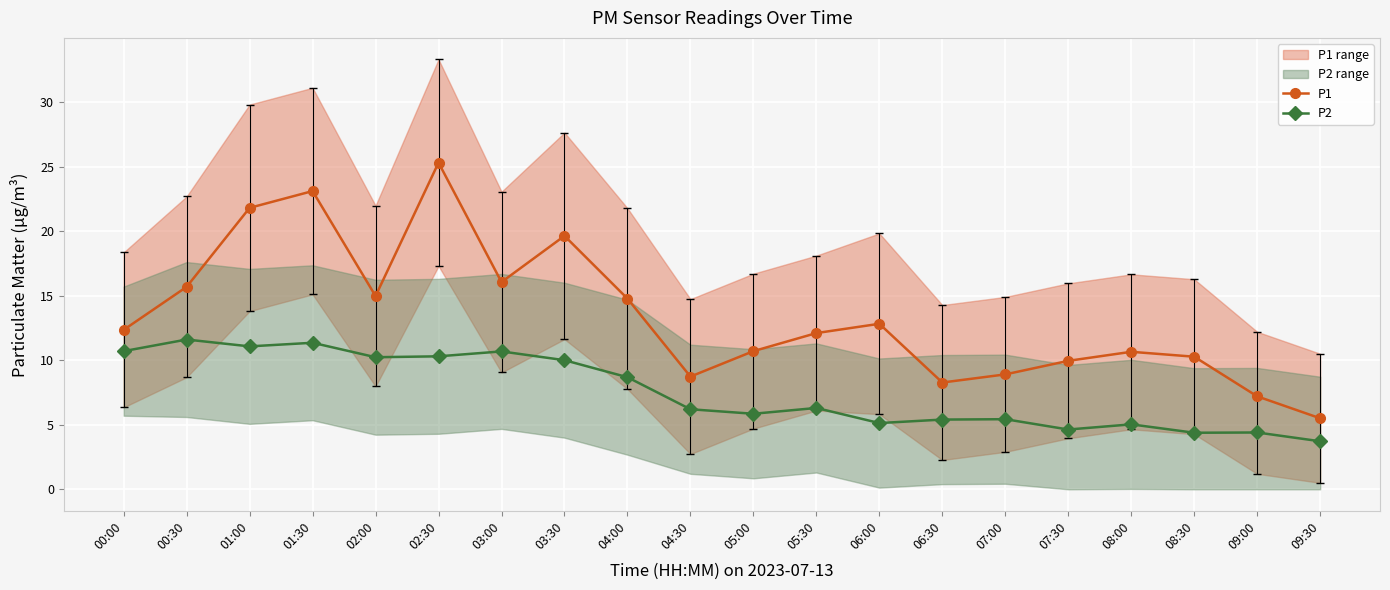

What is the difference between the maximum and second lowest values in the P2 series?

7.2